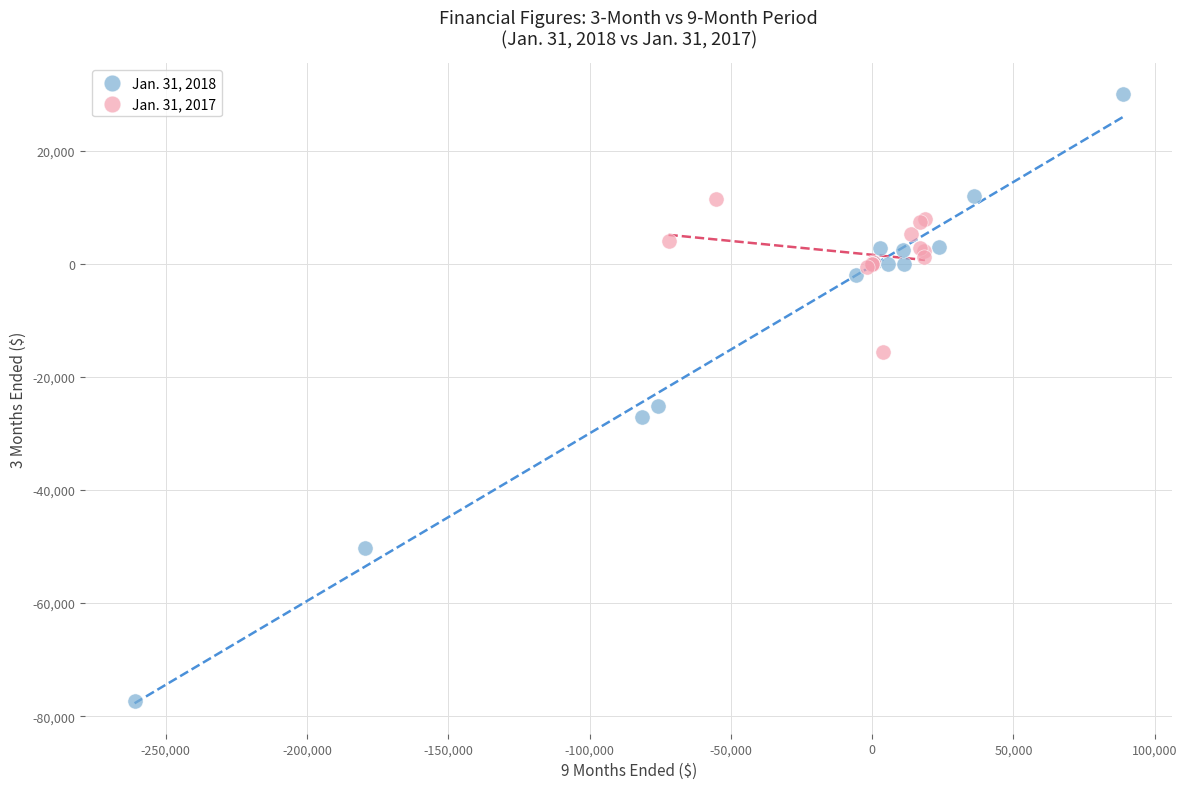

Which series reaches the minimum Y coordinate?

Jan. 31, 2018